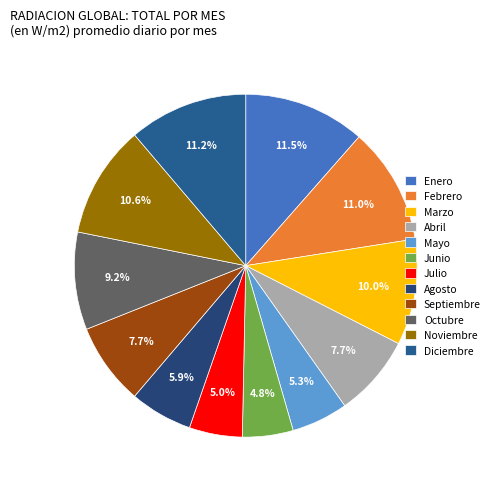

What percentage is the Julio slice, to the nearest percent?

5%